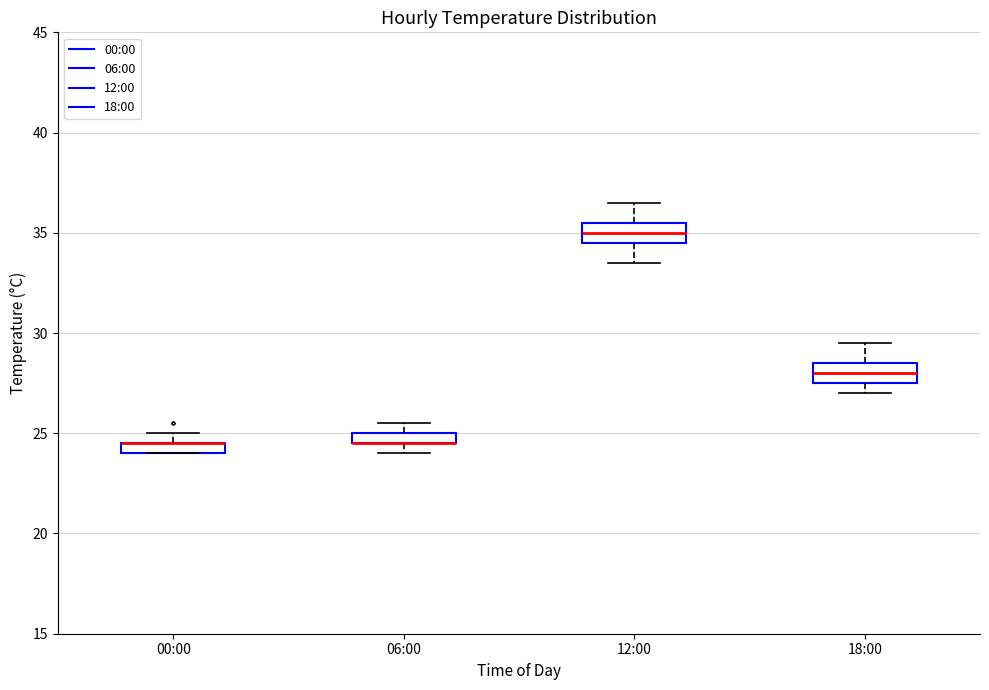

Where does the median line of the box for 18:00 sit on the y-axis? The values are not printed on the chart, so give them approximately, as read against the axis.

28.0